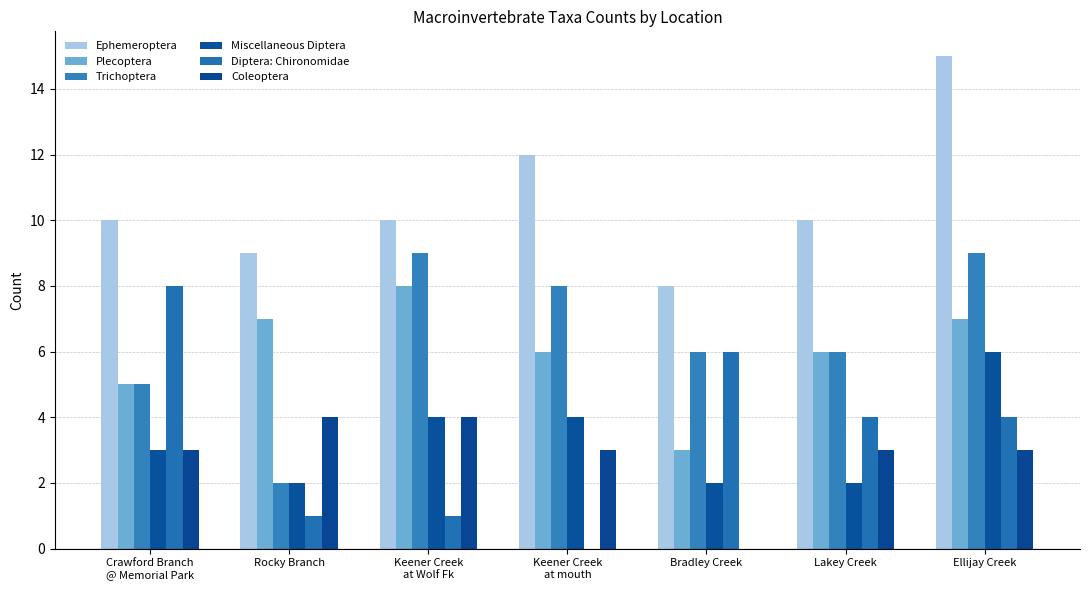

Are the bars horizontal?

No